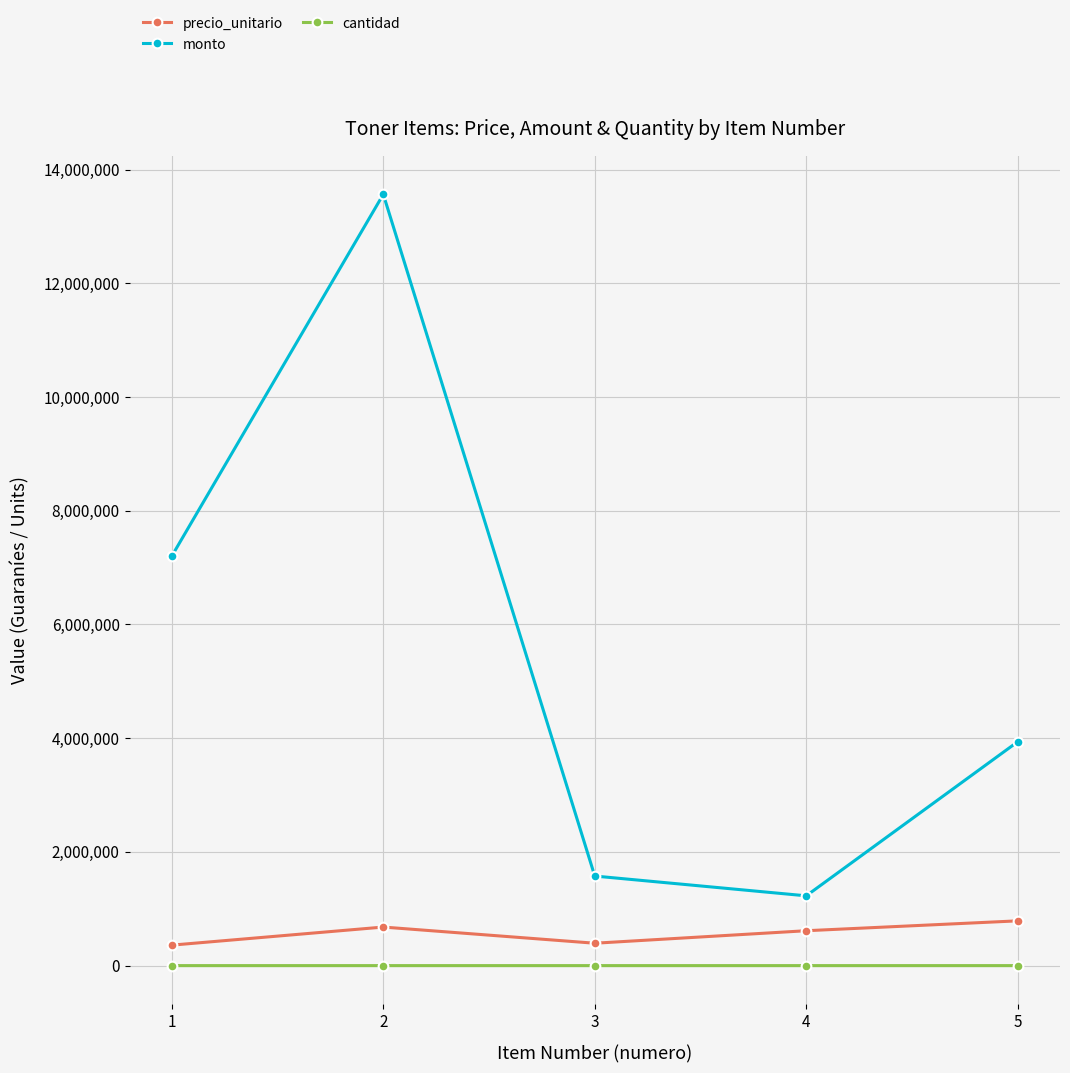

How many lines are shown in the chart?

3